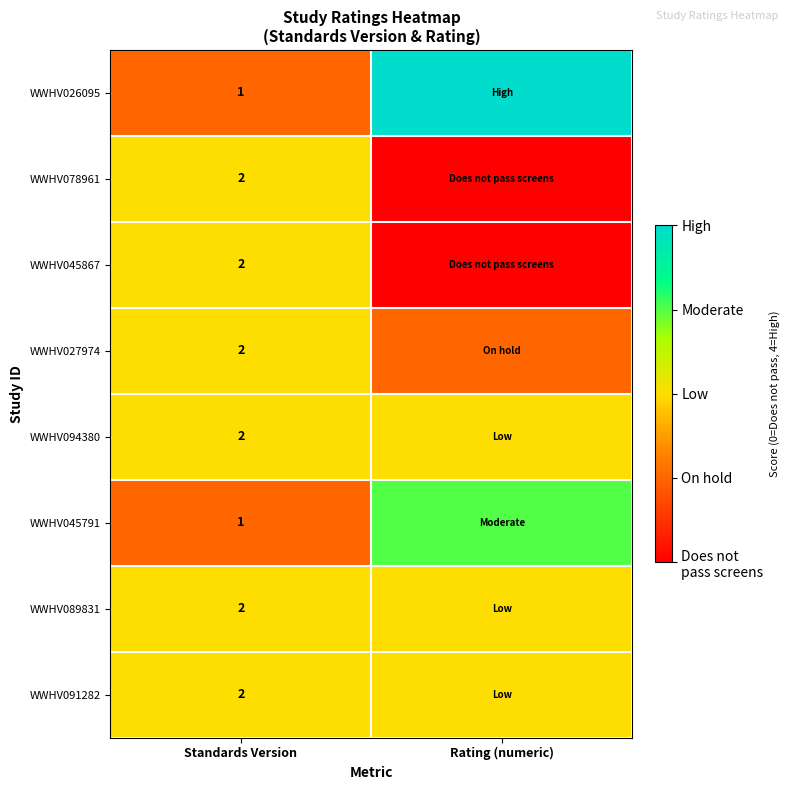

Is it true that WWHV089831 equals 3 at Standards Version?

False